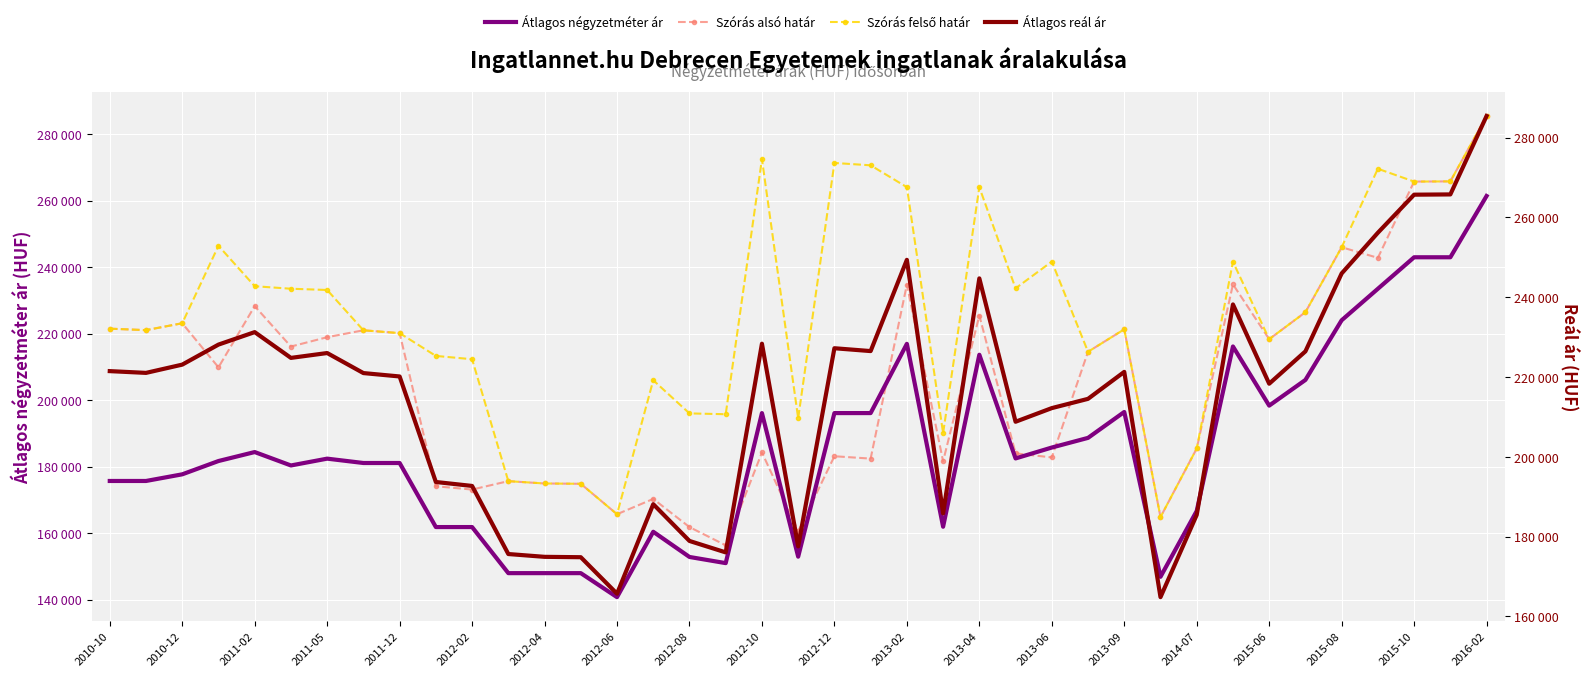

How many categories are shown in the chart?

39